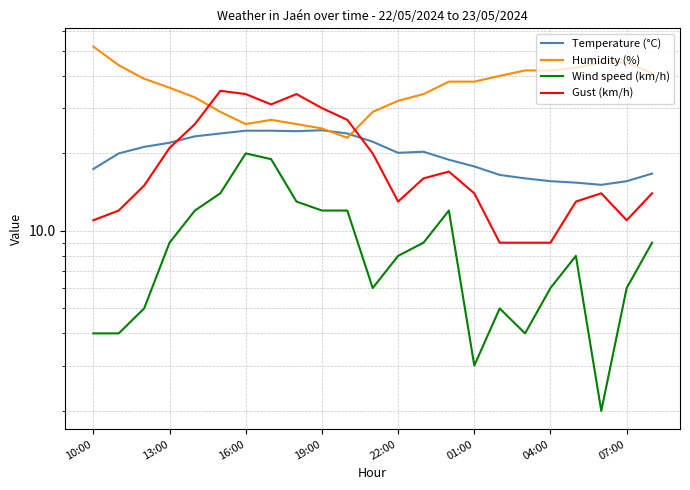

What is the sum of all Humidity (%) values?

829.0